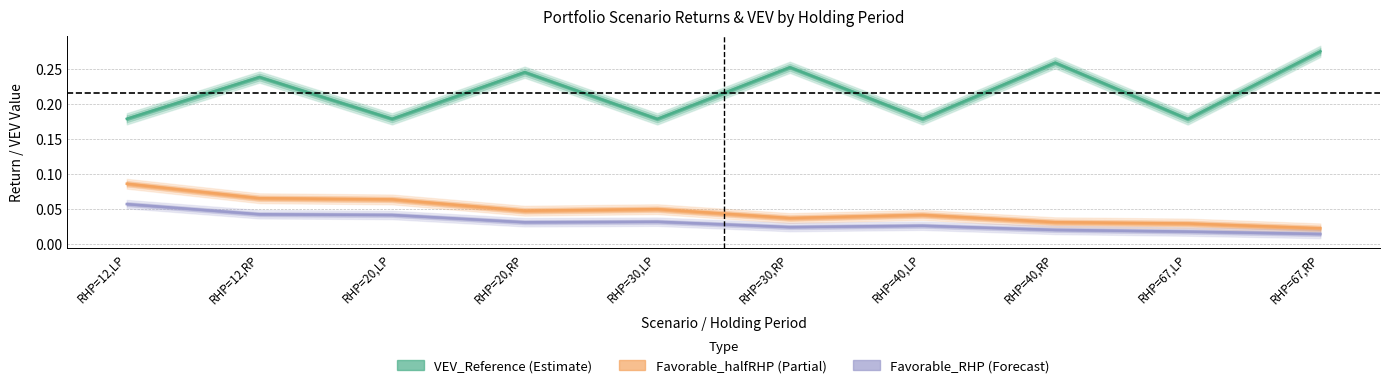

Reading left to right, what are all the values shown in this chart?

VEV_Reference: 0.2	0.2	0.2	0.2	0.2	0.3	0.2	0.3	0.2	0.3
Favorable_halfRHP: 0.1	0.1	0.1	0.0	0.0	0.0	0.0	0.0	0.0	0.0
Favorable_RHP: 0.1	0.0	0.0	0.0	0.0	0.0	0.0	0.0	0.0	0.0